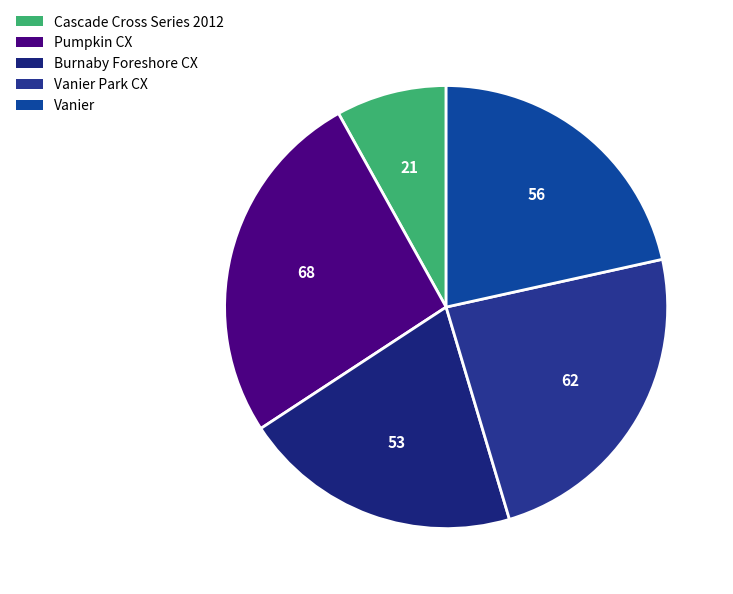

Count the number of slices in the pie.

5